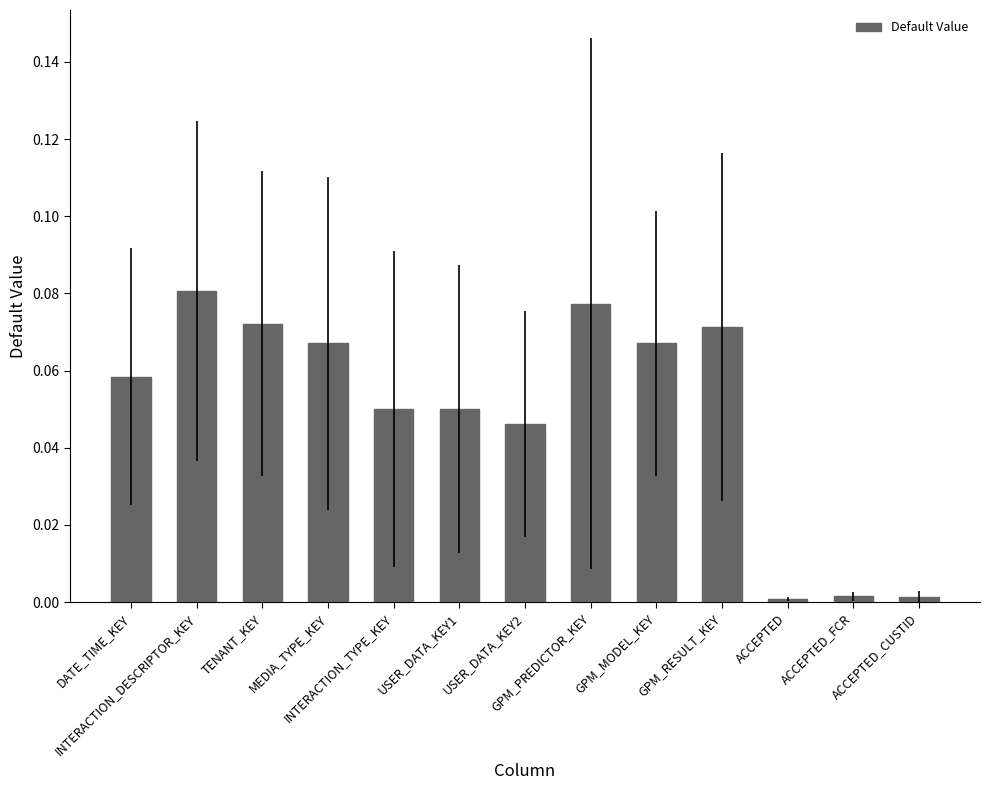

Reading left to right, extract all data points from this chart.

DATE_TIME_KEY=0.1	INTERACTION_DESCRIPTOR_KEY=0.1	TENANT_KEY=0.1	MEDIA_TYPE_KEY=0.1	INTERACTION_TYPE_KEY=0.1	USER_DATA_KEY1=0.1	USER_DATA_KEY2=0.0	GPM_PREDICTOR_KEY=0.1	GPM_MODEL_KEY=0.1	GPM_RESULT_KEY=0.1	ACCEPTED=0.0	ACCEPTED_FCR=0.0	ACCEPTED_CUSTID=0.0